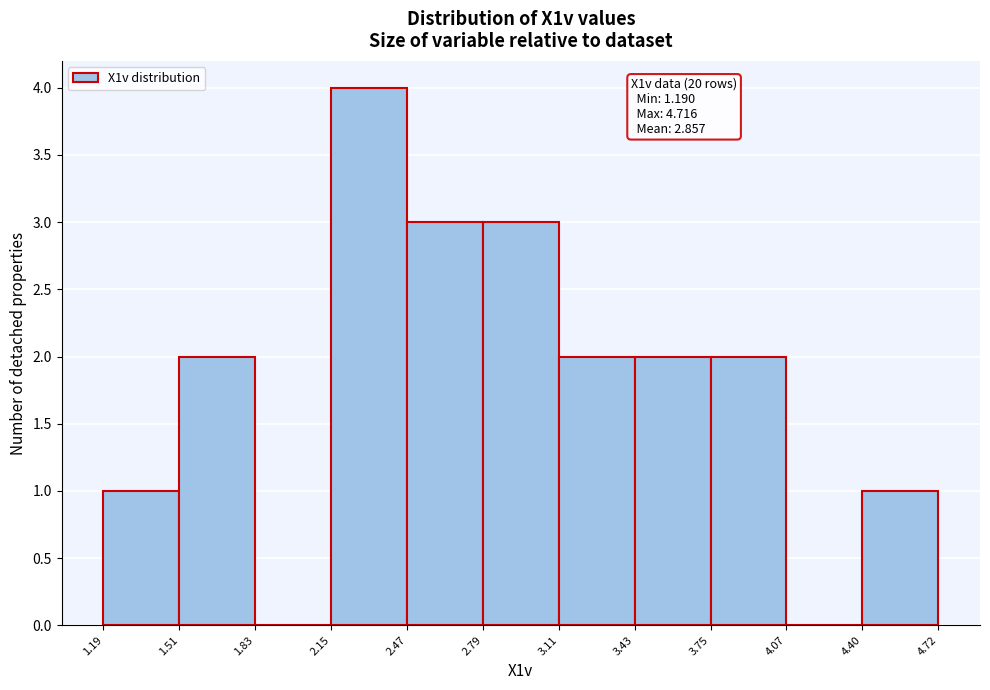

Over which range of the x-axis is the bar tallest?

2.15 to 2.47